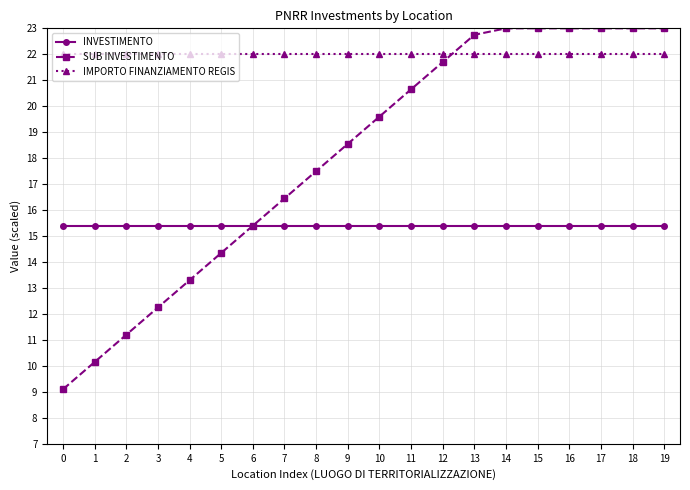

What is the minimum value shown in the chart?

9.1